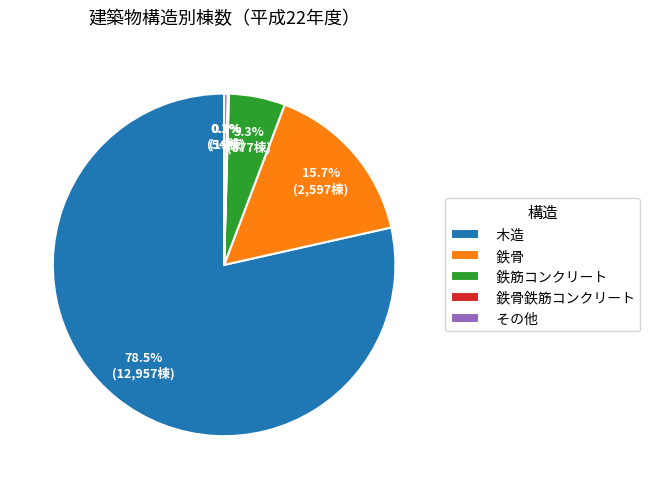

To the nearest percent, what is the combined percentage of 木造 and 鉄筋コンクリート?

84%